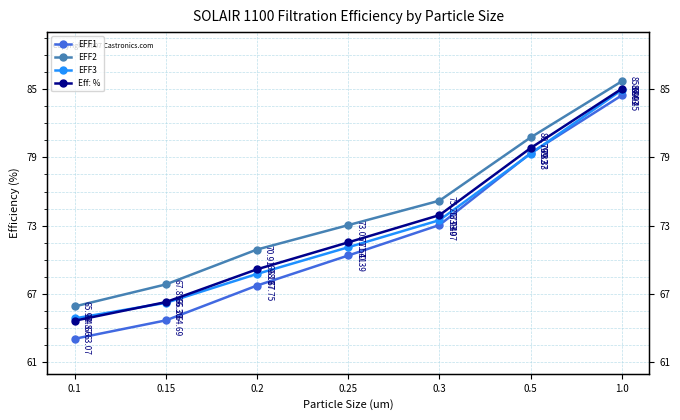

List the series in order of their peak value, lowest first.

EFF1, EFF3, Eff: %, EFF2